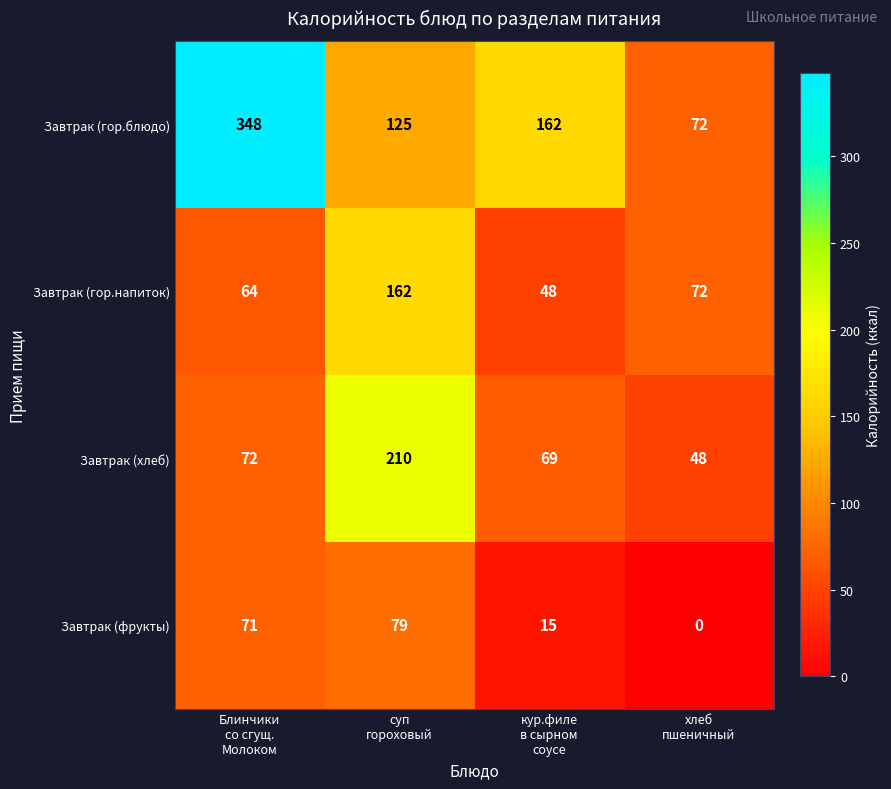

Reading left to right, transcribe all the data shown in this chart.

Завтрак (гор.блюдо): 348	125	162	72
Завтрак (гор.напиток): 64	162	48	72
Завтрак (хлеб): 72	210	69	48
Завтрак (фрукты): 71	79	15	0